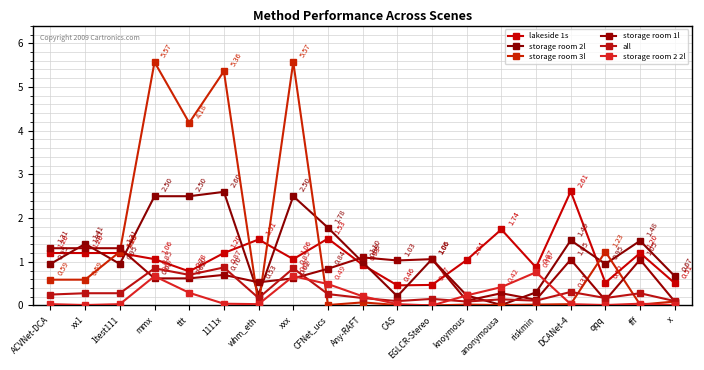

How many categories are shown in the chart?

19